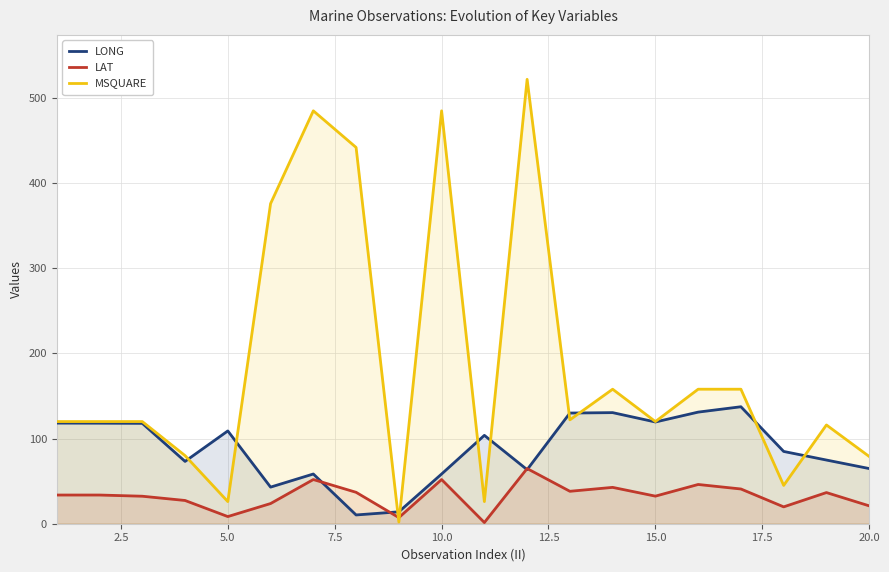

How many data points in MSQUARE are above 120?

9